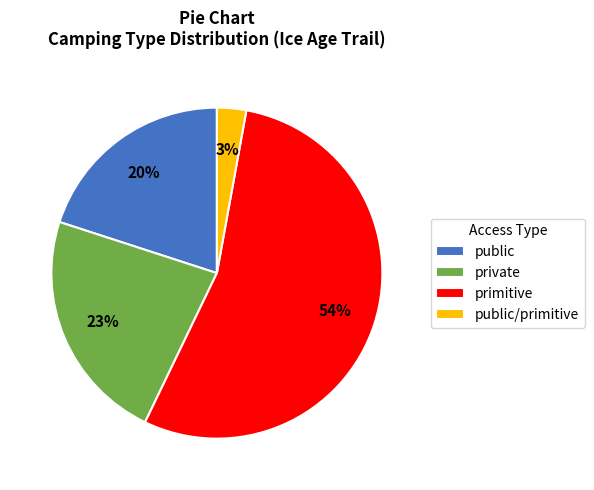

To the nearest percent, what is the difference between the largest and smallest slice percentages?

51%